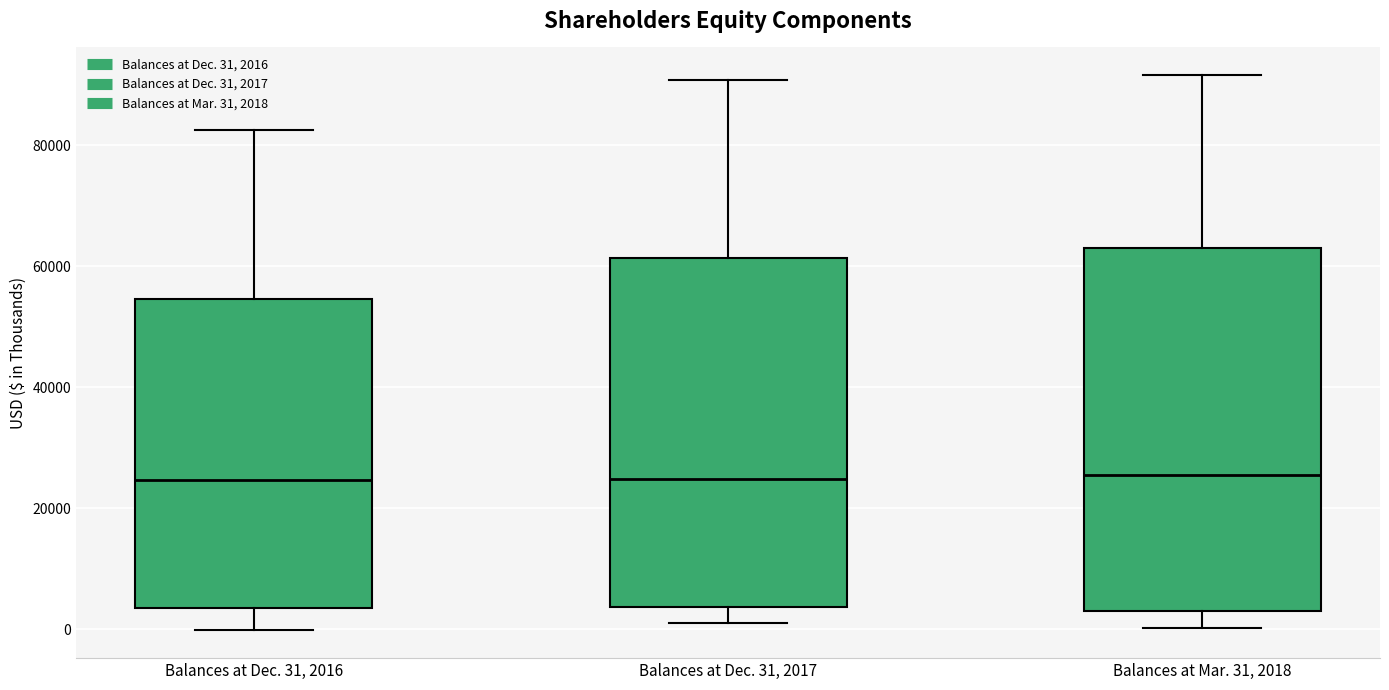

Reading left to right, transcribe this box plot: for each box, give where its median line is, the range the box spans, and where its two whiskers end, as read against the y-axis. The values are not printed on the chart, so give them approximately, as read against the axis.

Balances at Dec. 31, 2016: median 24000, box 4000 to 54000, whiskers 0 to 82000
Balances at Dec. 31, 2017: median 24000, box 4000 to 62000, whiskers 0 to 90000
Balances at Mar. 31, 2018: median 26000, box 2000 to 64000, whiskers 0 to 92000